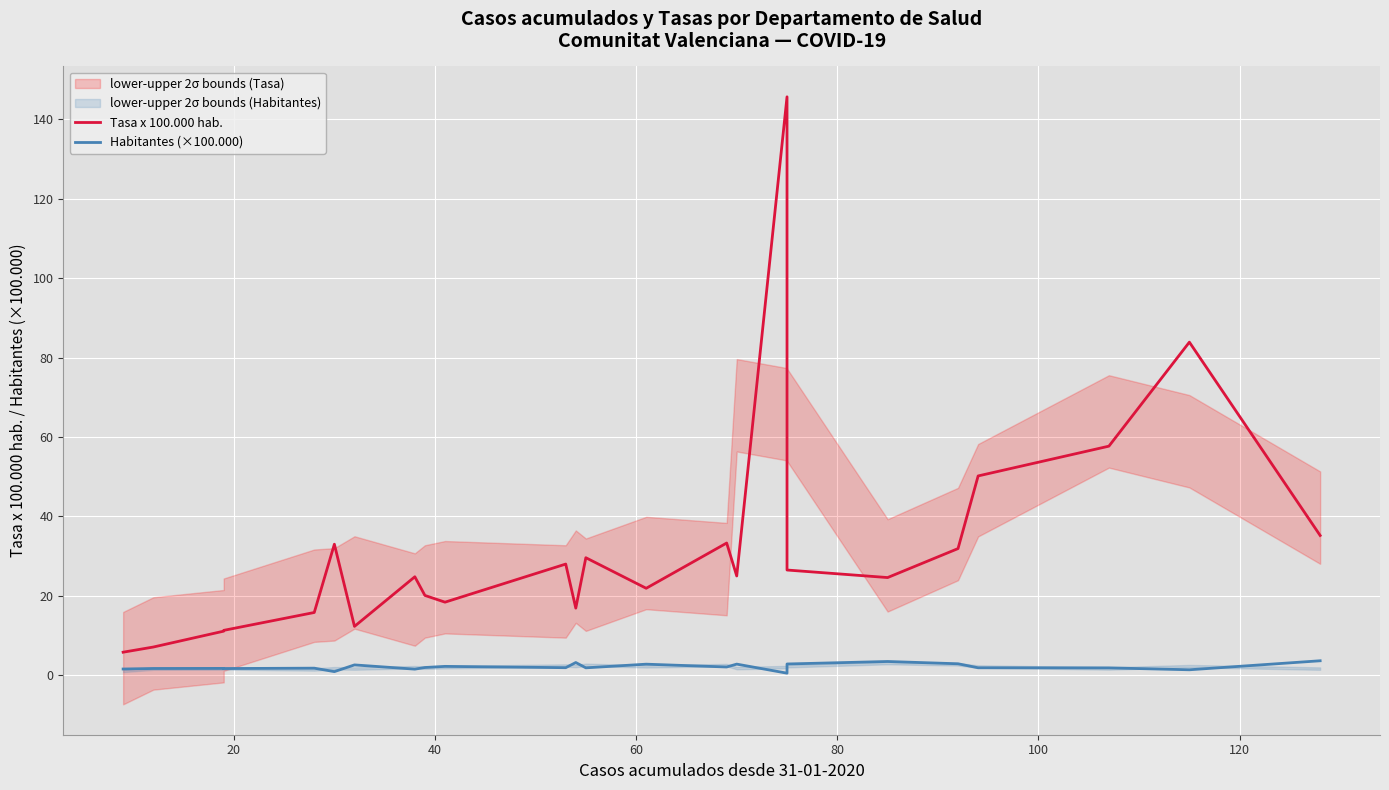

What is the difference between the maximum and minimum values in the Habitantes (×100.000) series?

3.1